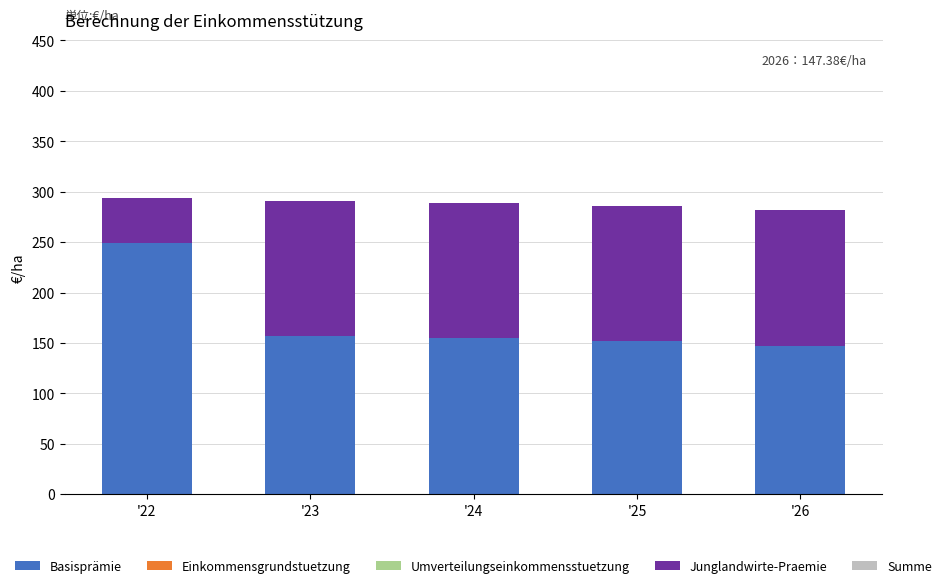

Reading left to right, what are the values for Basisprämie?

249.3	156.6	154.7	152.0	147.4